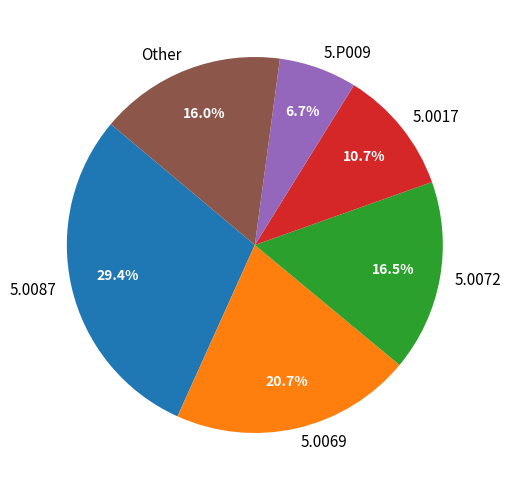

Does any single category account for the majority?

No